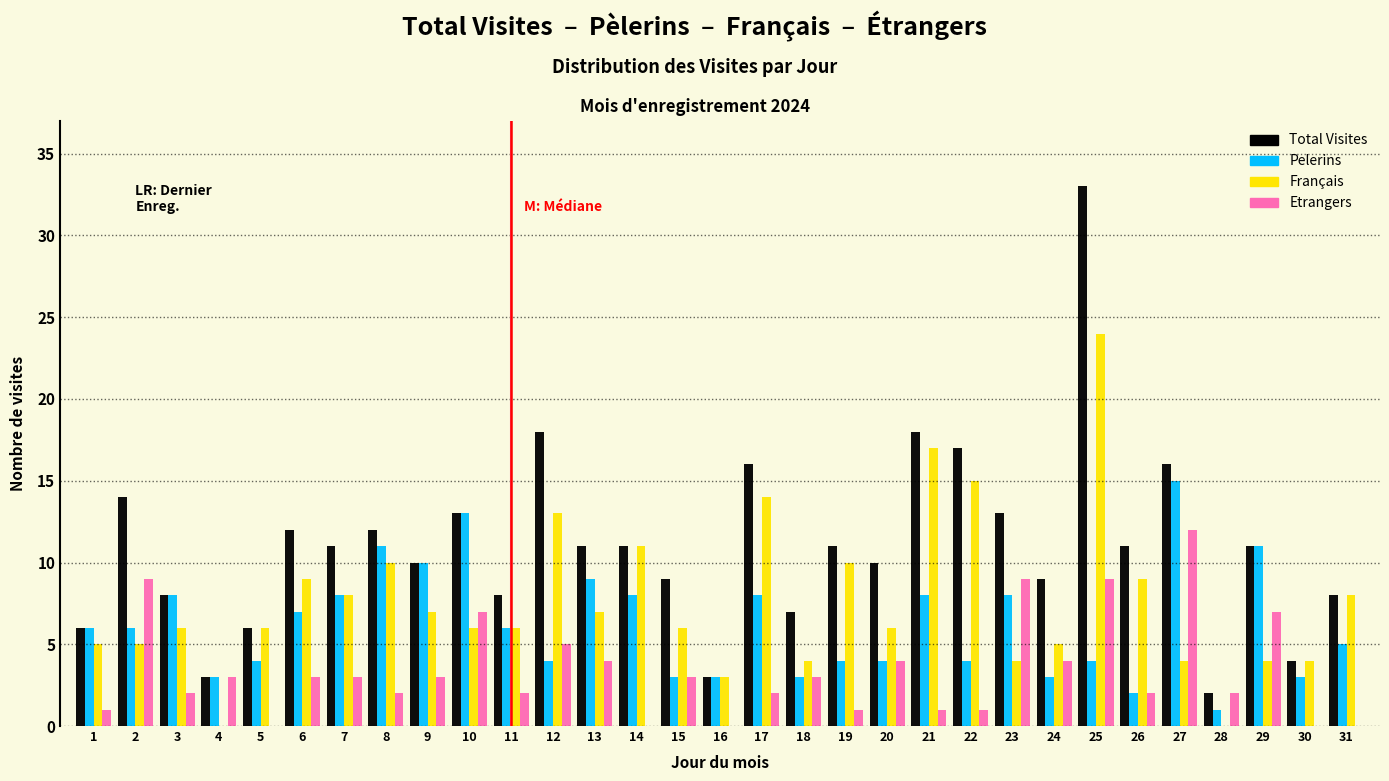

Between 24 and 27, which series saw the biggest shift?

Pelerins